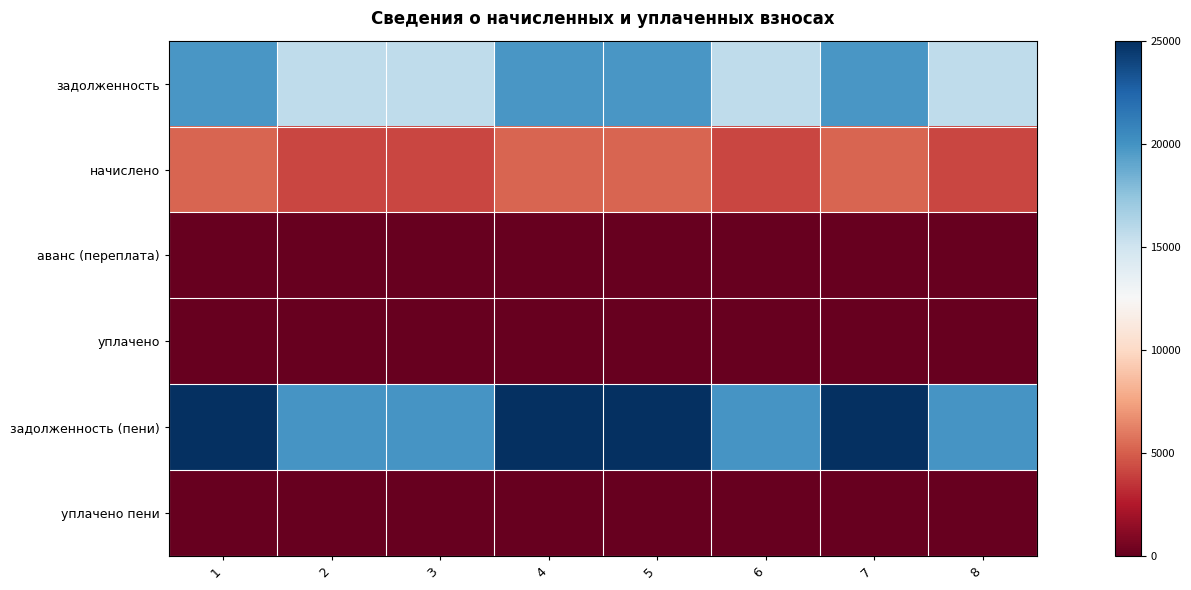

Reading left to right, list all the values displayed in this chart.

задолженность: 1=19791.6	2=15726.6	3=15726.6	4=19791.6	5=19791.6	6=15726.6	7=19791.6	8=15726.6
начислено: 1=5243.9	2=4166.8	3=4166.8	4=5243.9	5=5243.9	6=4166.8	7=5243.9	8=4166.8
аванс (переплата): 1=0.0	2=0.0	3=0.0	4=0.0	5=0.0	6=0.0	7=0.0	8=0.0
уплачено: 1=0.0	2=0.0	3=0.0	4=0.0	5=0.0	6=0.0	7=0.0	8=0.0
задолженность (пени): 1=25035.5	2=19893.4	3=19893.4	4=25035.5	5=25035.5	6=19893.4	7=25035.5	8=19893.4
уплачено пени: 1=0.0	2=0.0	3=0.0	4=0.0	5=0.0	6=0.0	7=0.0	8=0.0